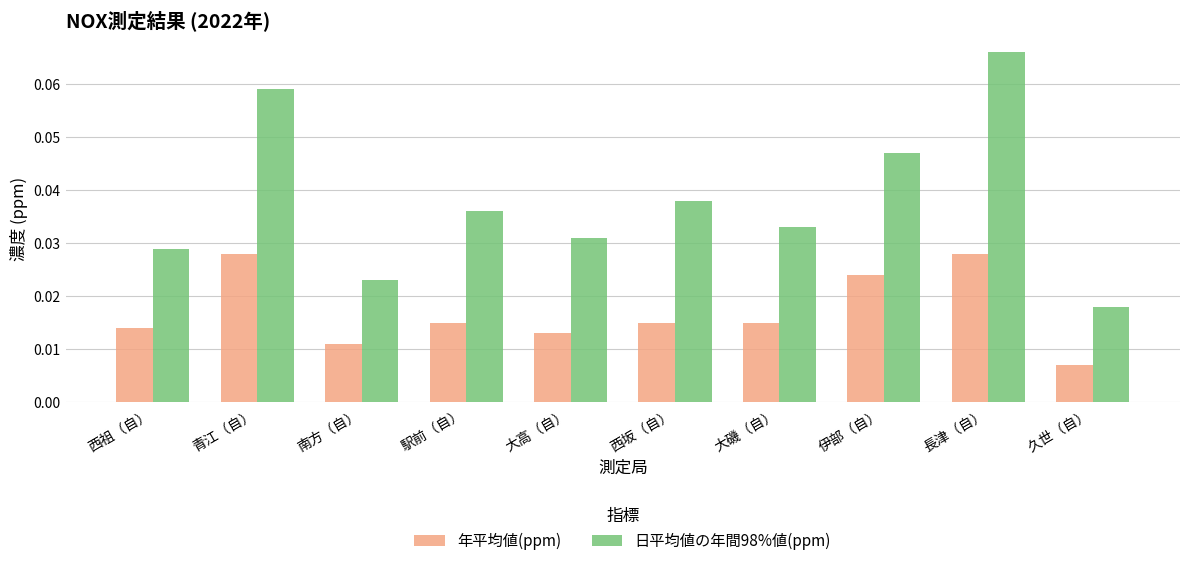

Between 大磯（自） and 久世（自）, which series saw the biggest shift?

日平均値の年間98%値(ppm)